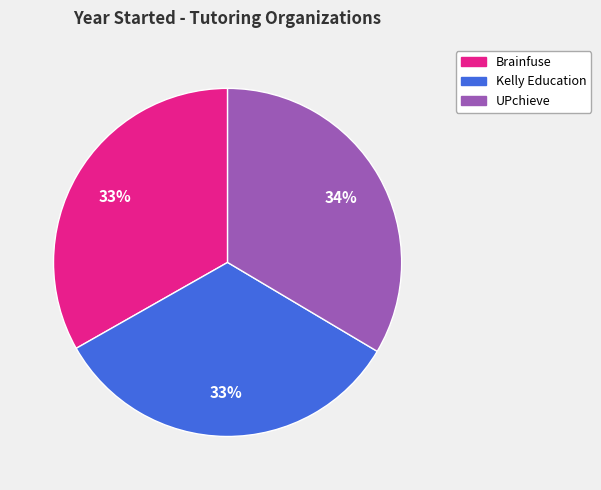

Is it true that Kelly Education is 26% of the pie?

False